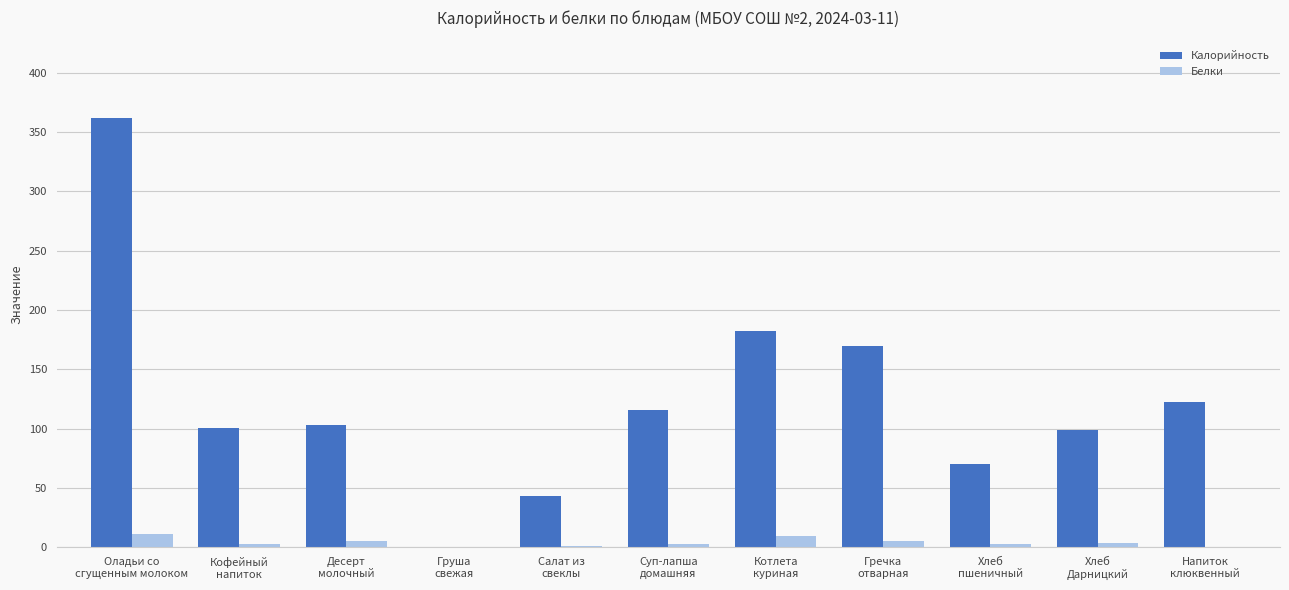

What is the maximum value shown in the chart?

362.0